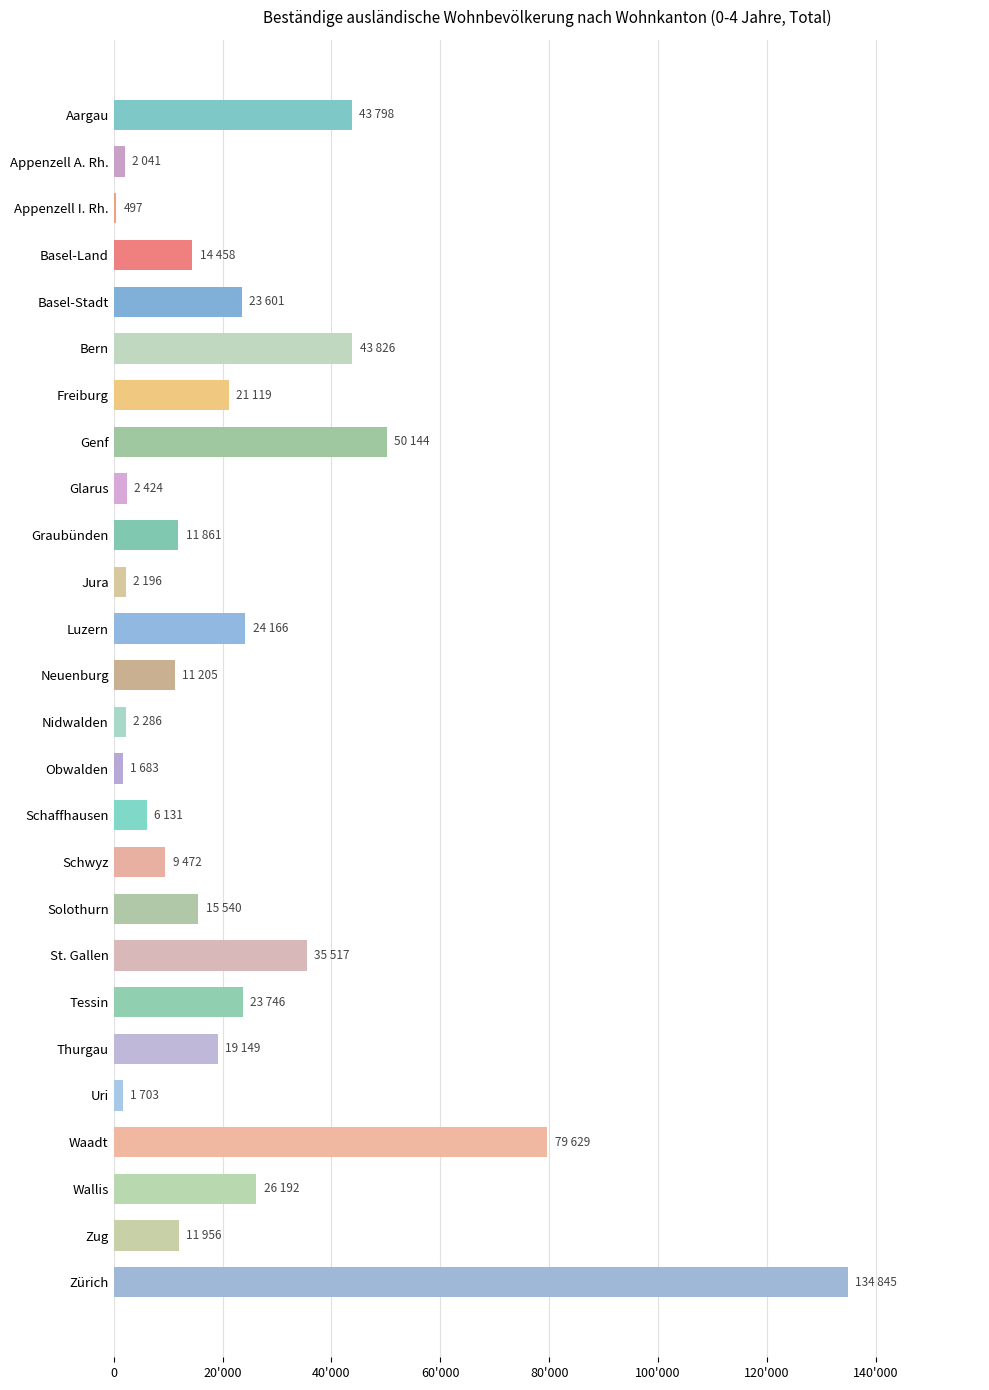

Are the bars horizontal?

Yes